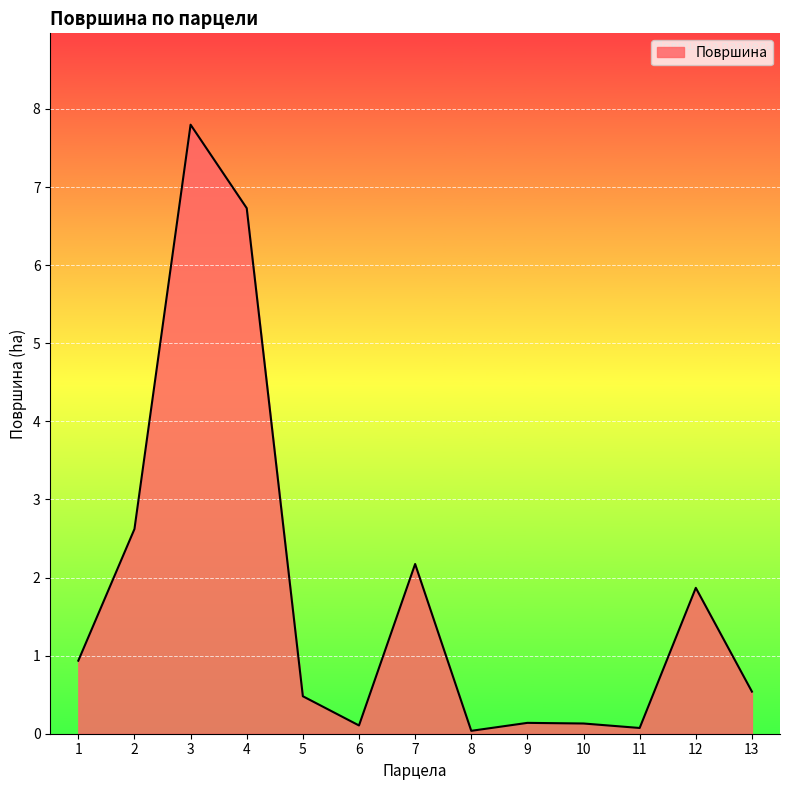

What is the average value?

1.8